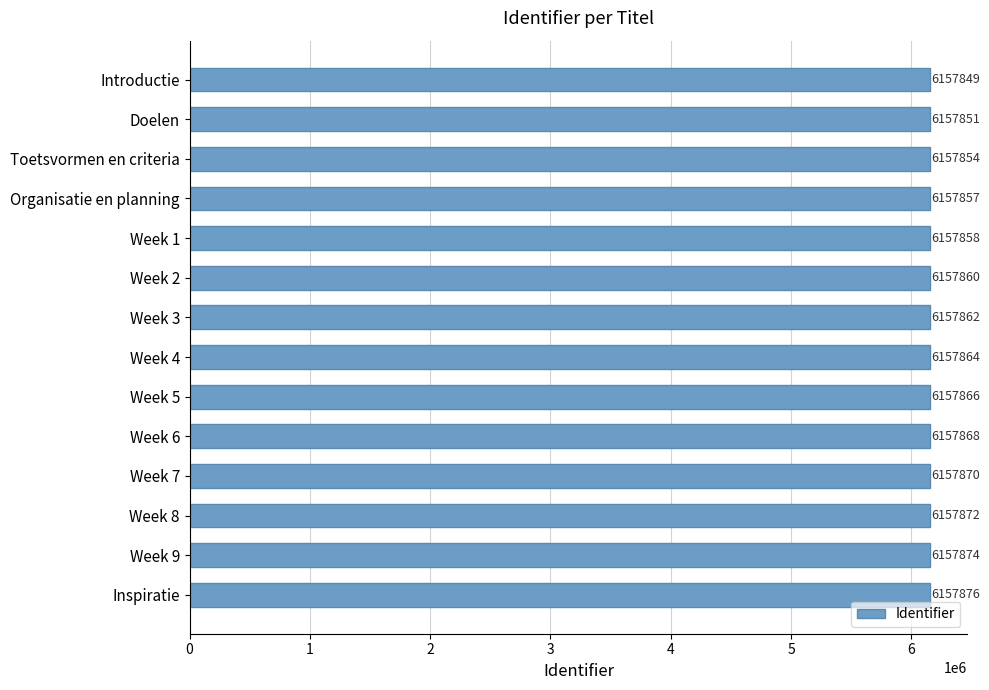

Between Week 2 and Doelen, which is larger?

Week 2